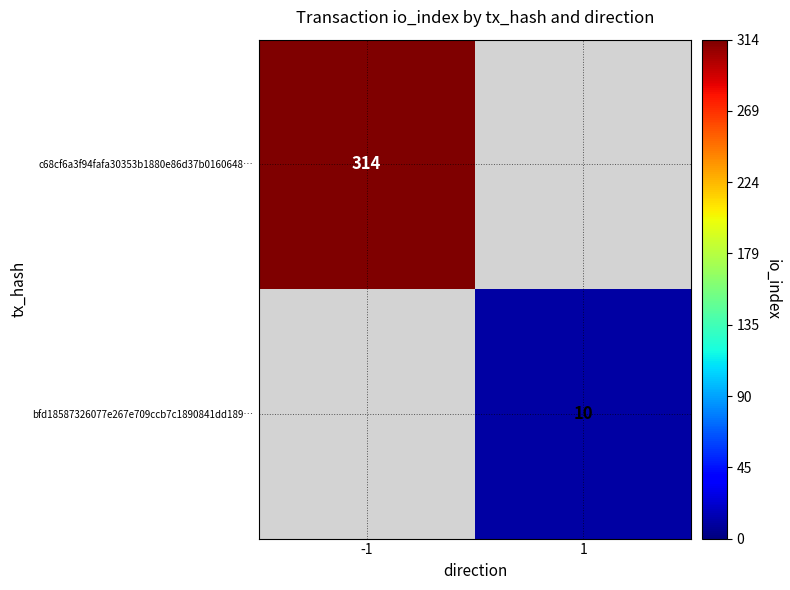

The value of bfd18587326077e267e709ccb7c1890841dd189… at 1 is 10. True or false?

True